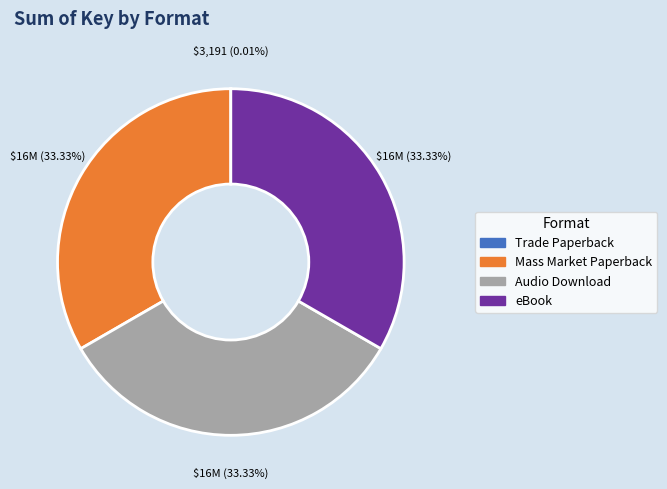

What is the ratio of the value at eBook to the value at Audio Download?

1.0